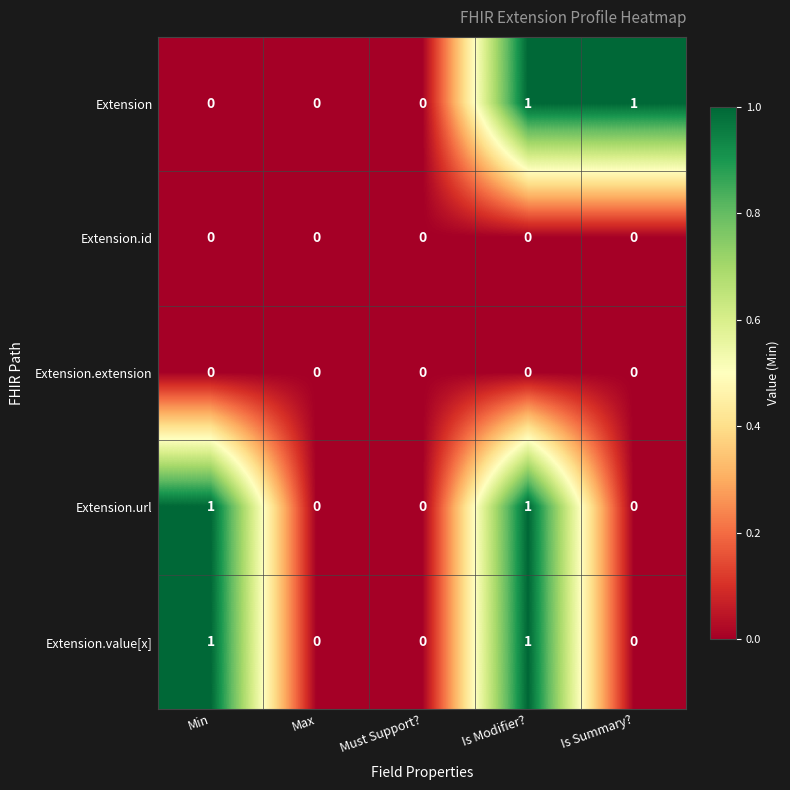

What is the total value across all series at Is Modifier??

3